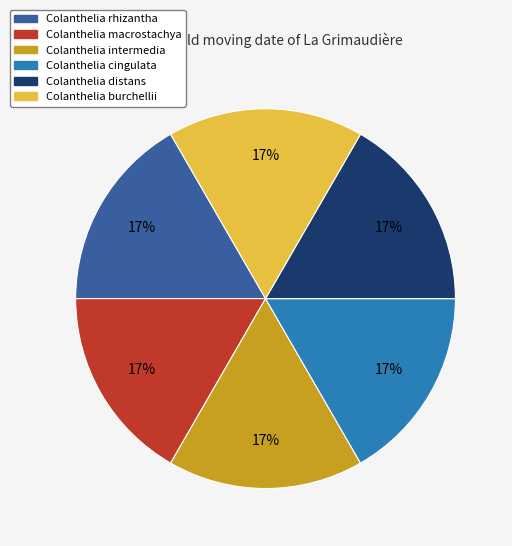

Count the number of slices in the pie.

6